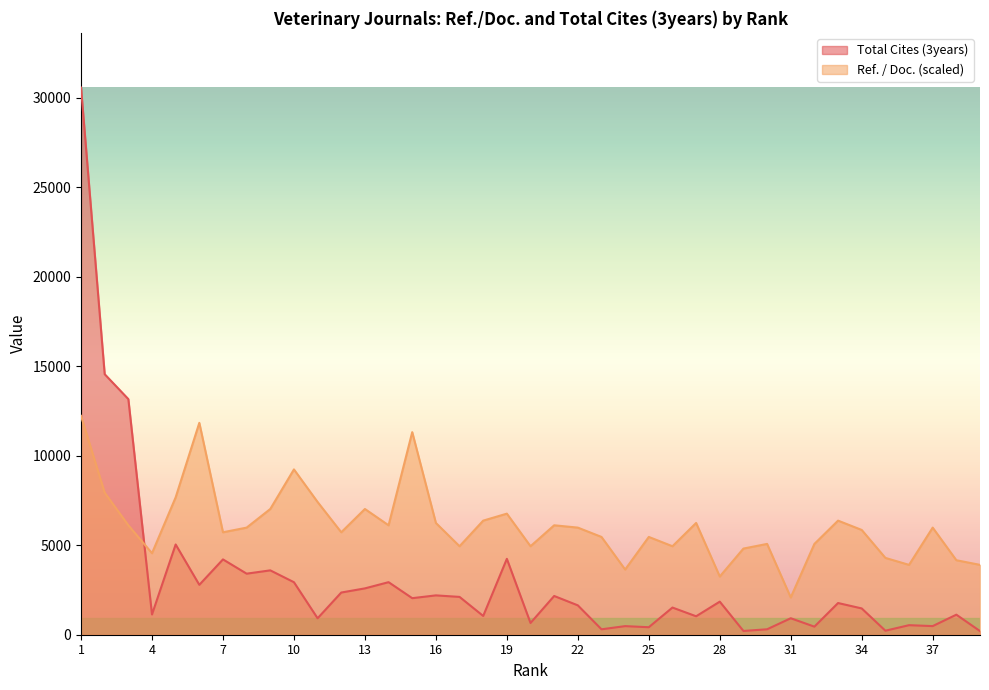

What is the value of the Total Cites (3years) point at the 24th from the left?

480.0